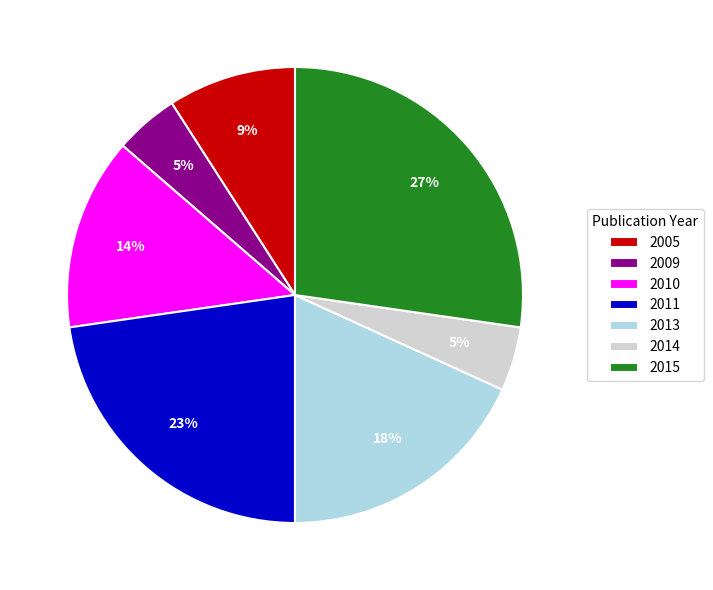

What is the largest slice in the pie chart?

2015